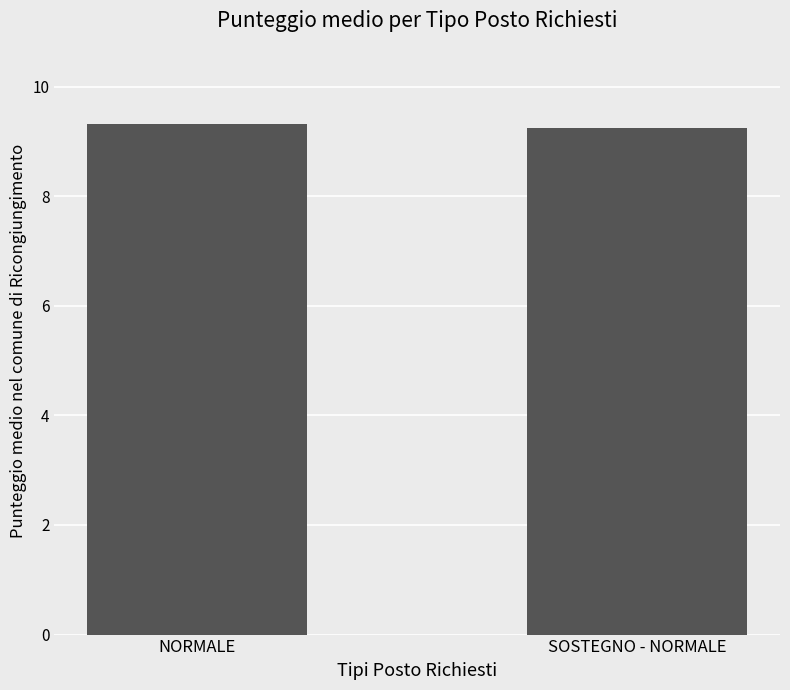

What is the sum of the values at SOSTEGNO - NORMALE and NORMALE?

18.6